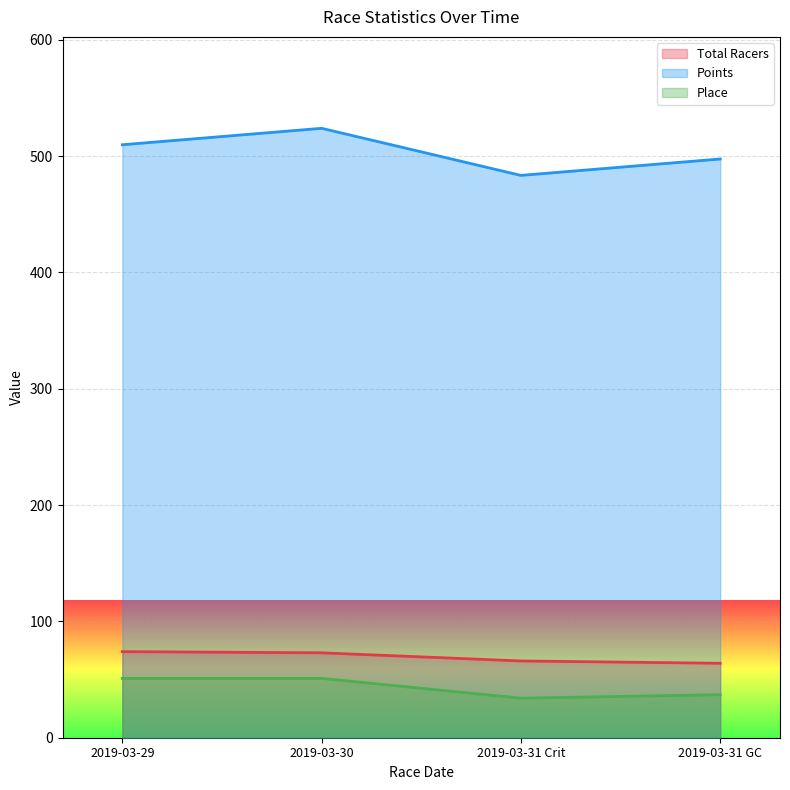

Reading right to left, what are all the values shown in this chart?

Total Racers: 2019-03-31 GC=64.0	2019-03-31 Crit=66.0	2019-03-30=73.0	2019-03-29=74.0
Points: 2019-03-31 GC=497.5	2019-03-31 Crit=483.4	2019-03-30=523.9	2019-03-29=509.7
Place: 2019-03-31 GC=37.0	2019-03-31 Crit=34.0	2019-03-30=51.0	2019-03-29=51.0